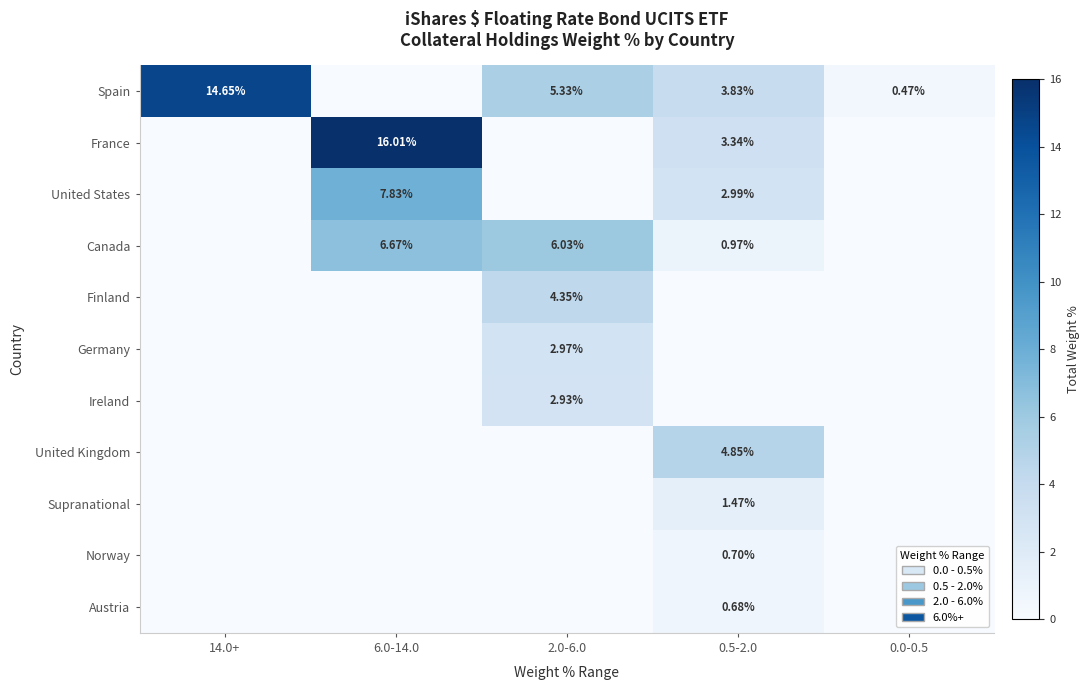

Which category has the highest value in the United Kingdom series?

0.5-2.0